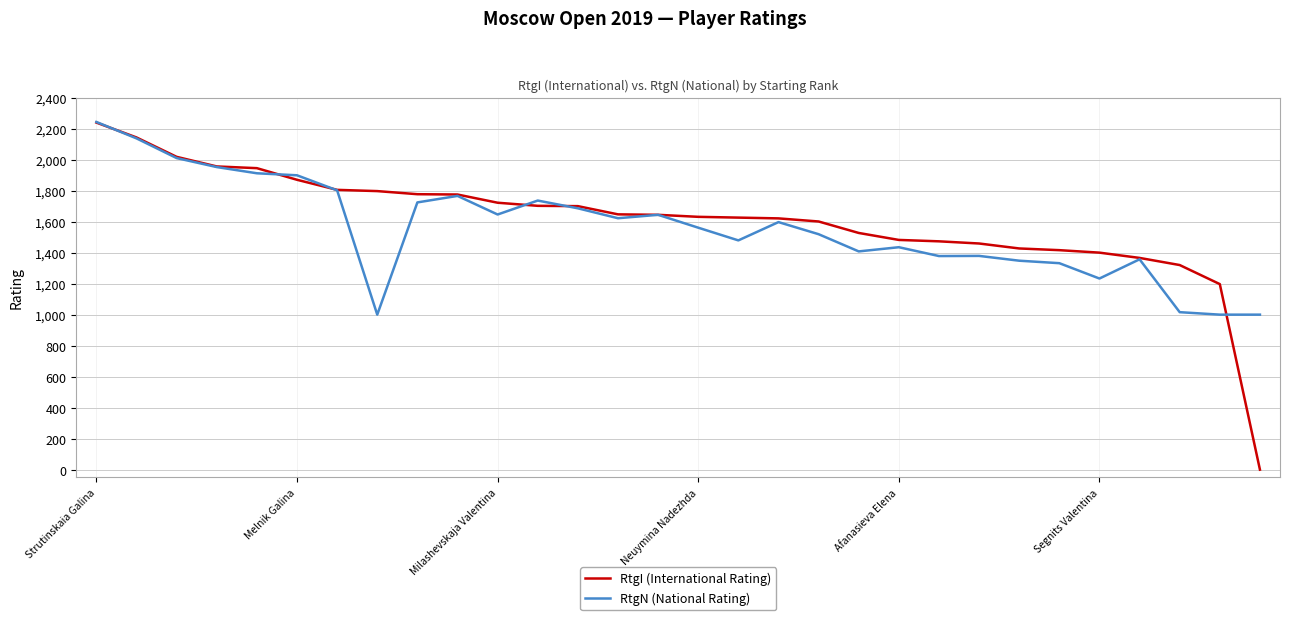

What is the maximum value for RtgI (International Rating)?

2239